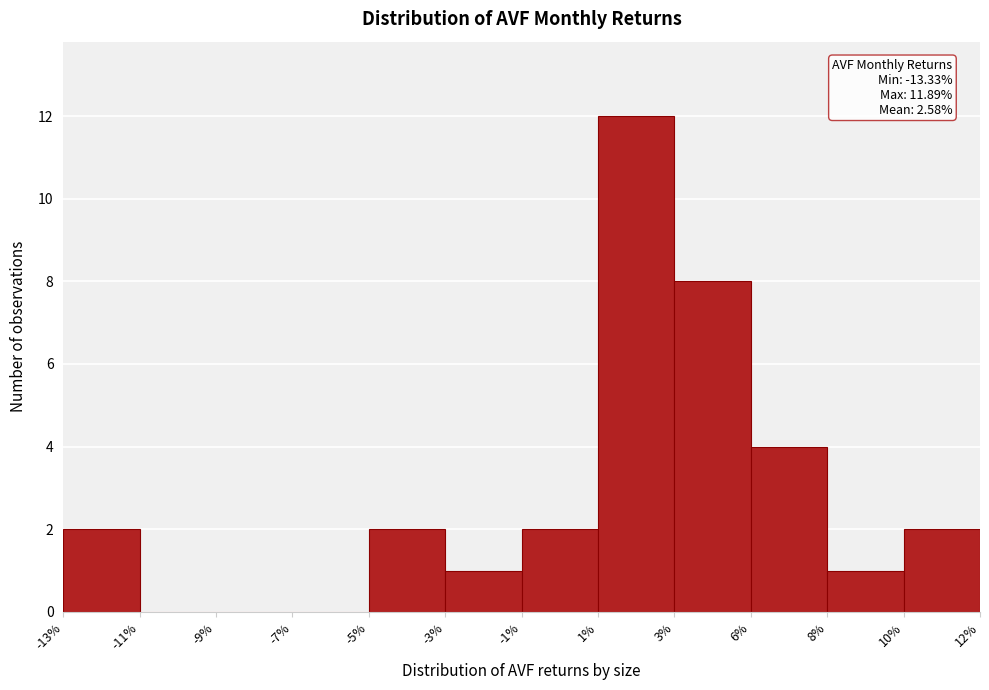

Reading left to right, transcribe all the data shown in this chart.

-13%=2	-11%=0	-9%=0	-7%=0	-5%=2	-3%=1	-1%=2	1%=12	3%=8	6%=4	8%=1	10%=2